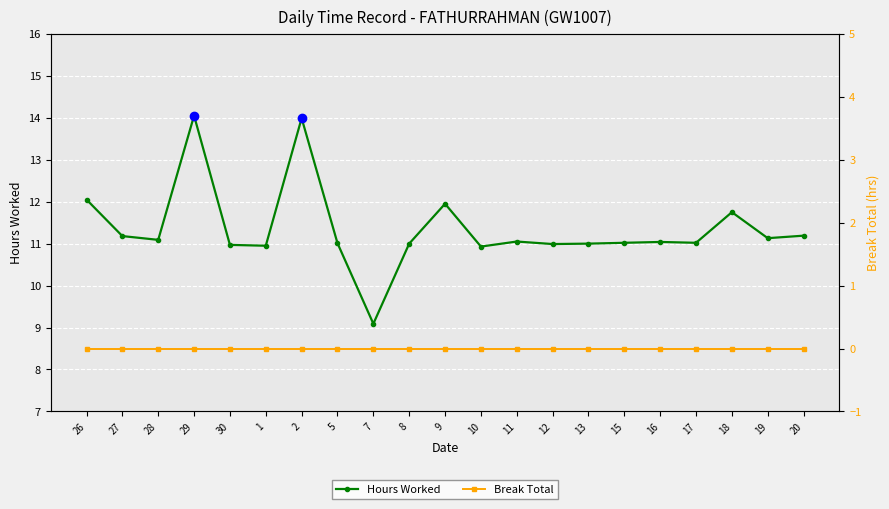

List the series in order of their overall mean, lowest first.

Break Total, Hours Worked